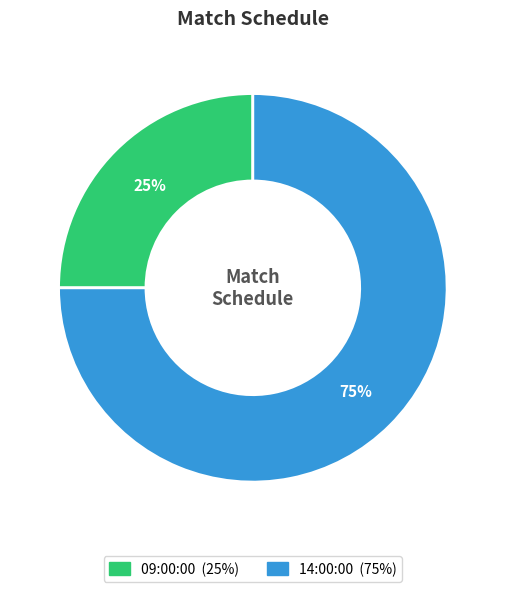

Is it true that 09:00:00 is 25% of the pie?

True